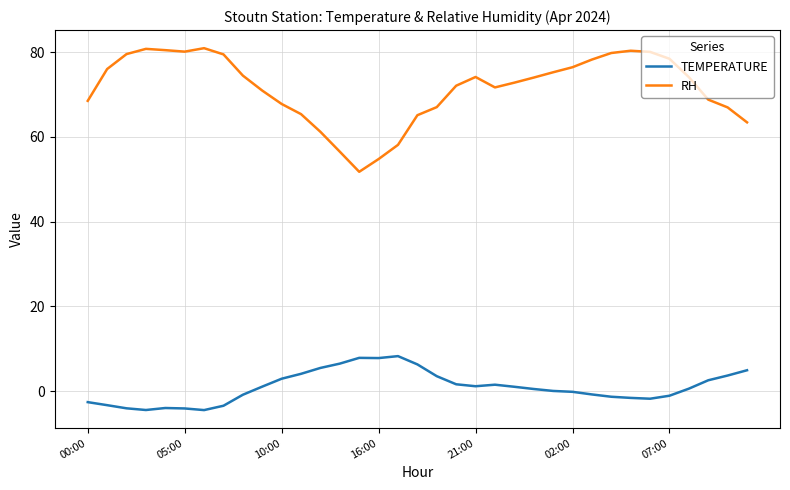

True or false: TEMPERATURE has more than 1 points higher than both neighbors.

True